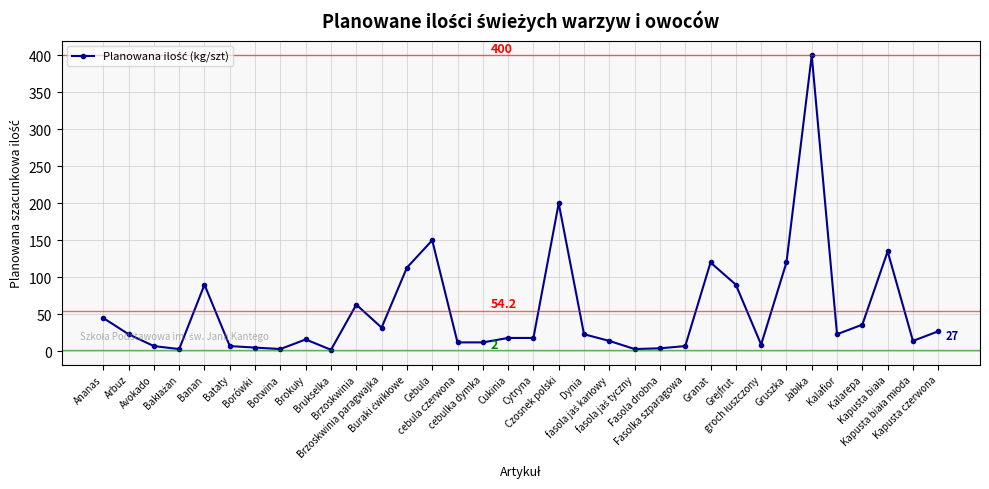

Count the number of categories in the chart.

34